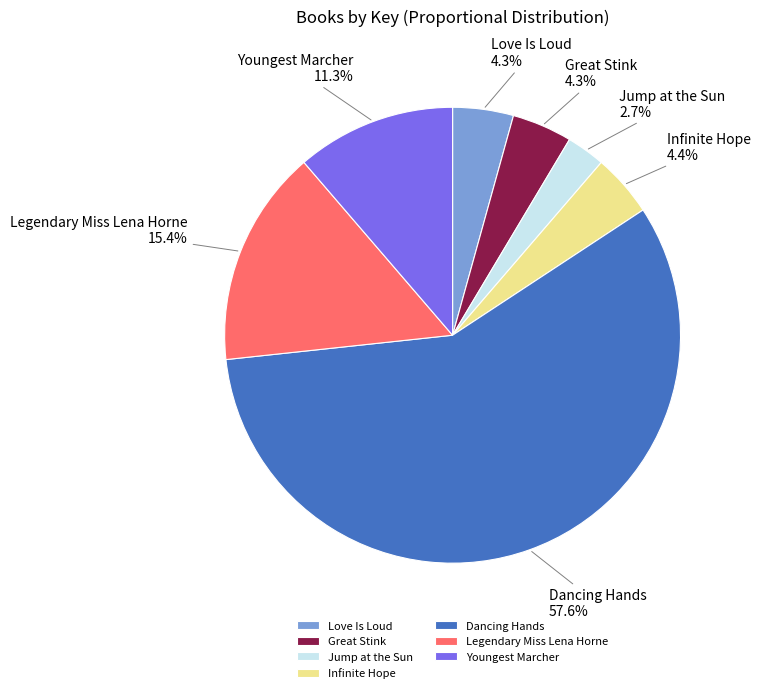

Which slice is the smallest?

Jump at the Sun